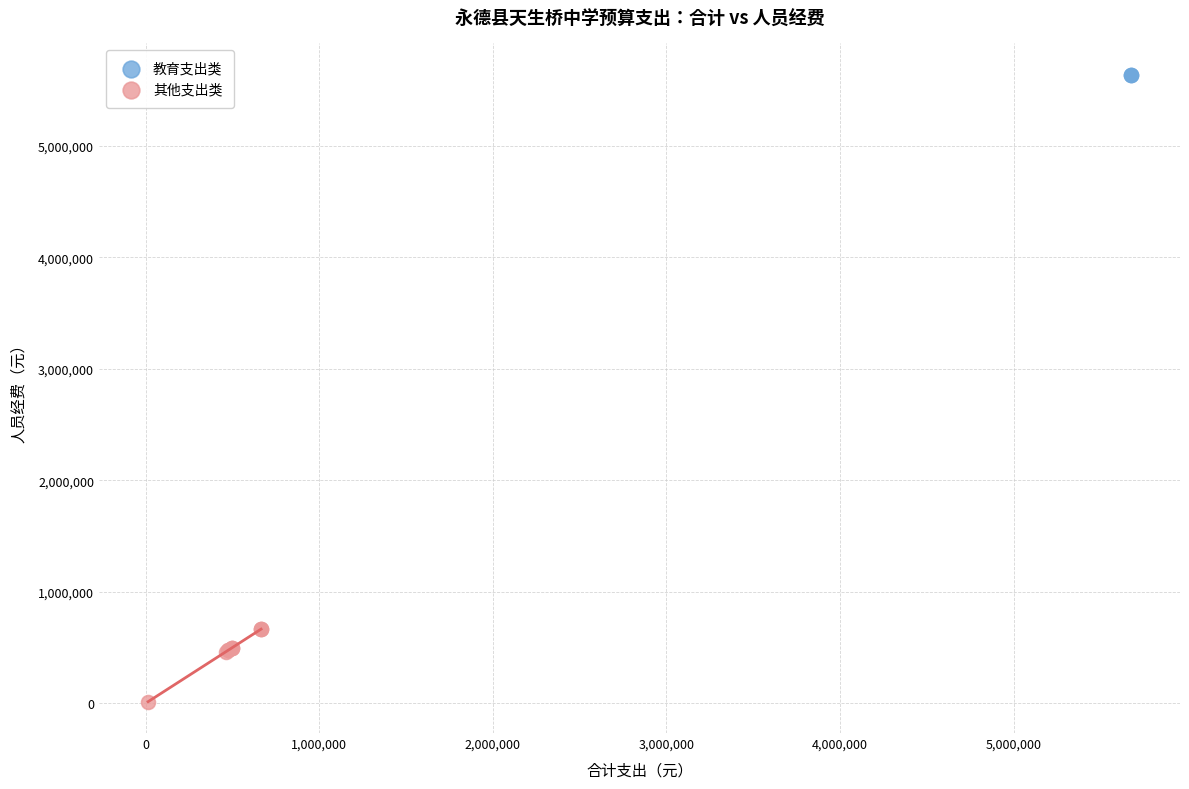

Which series reaches the maximum Y coordinate?

教育支出类